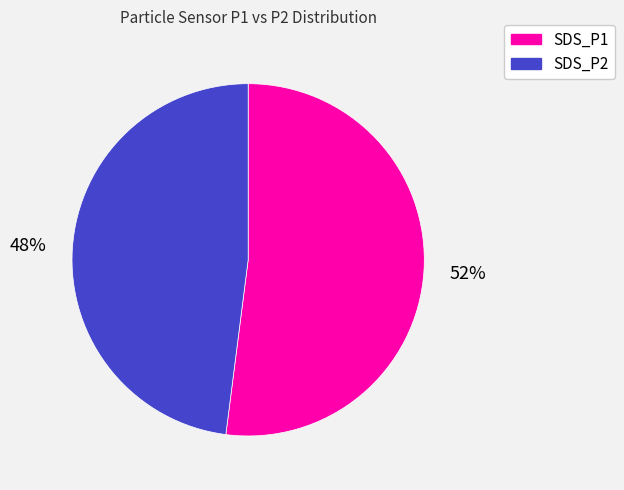

Is it true that SDS_P1 is 52% of the pie?

True